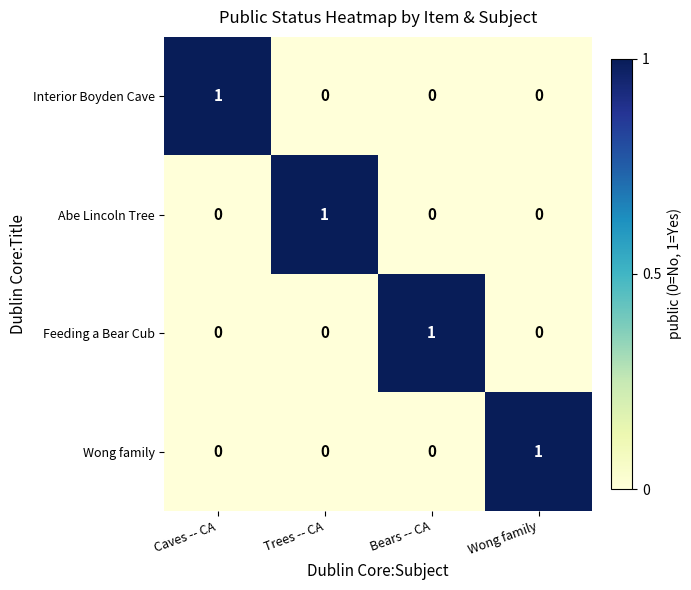

Count the Interior Boyden Cave values in the range 0 to 1.

4